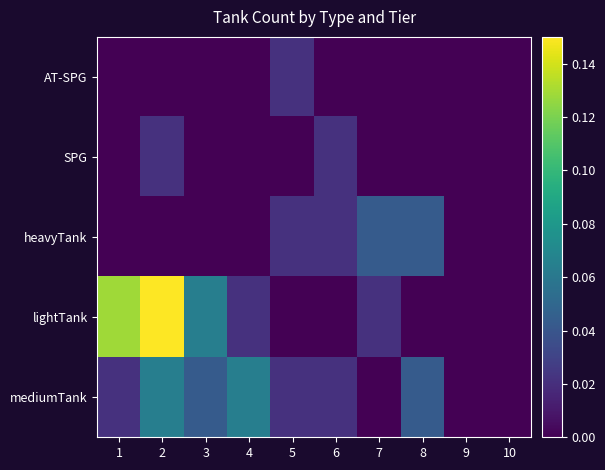

Reading right to left, list all the values displayed in this chart.

AT-SPG: 10=0.0	9=0.0	8=0.0	7=0.0	6=0.0	5=0.0	4=0.0	3=0.0	2=0.0	1=0.0
SPG: 10=0.0	9=0.0	8=0.0	7=0.0	6=0.0	5=0.0	4=0.0	3=0.0	2=0.0	1=0.0
heavyTank: 10=0.0	9=0.0	8=0.0	7=0.0	6=0.0	5=0.0	4=0.0	3=0.0	2=0.0	1=0.0
lightTank: 10=0.0	9=0.0	8=0.0	7=0.0	6=0.0	5=0.0	4=0.0	3=0.1	2=0.1	1=0.1
mediumTank: 10=0.0	9=0.0	8=0.0	7=0.0	6=0.0	5=0.0	4=0.1	3=0.0	2=0.1	1=0.0